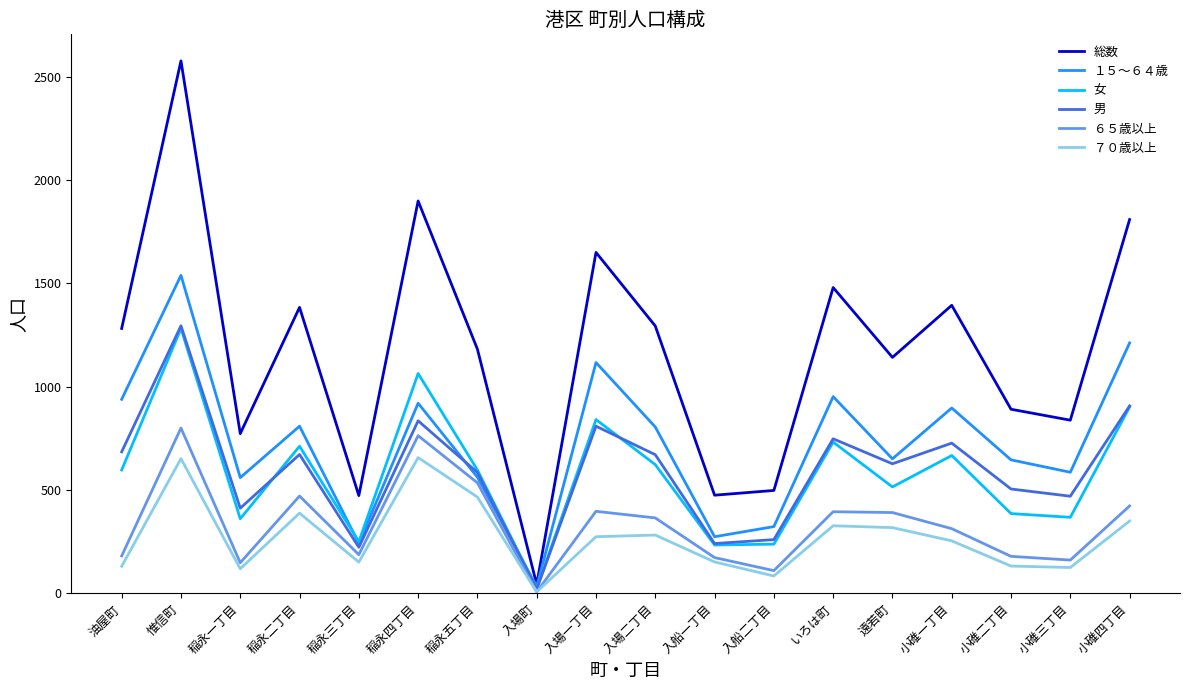

What is the greatest value displayed?

2577